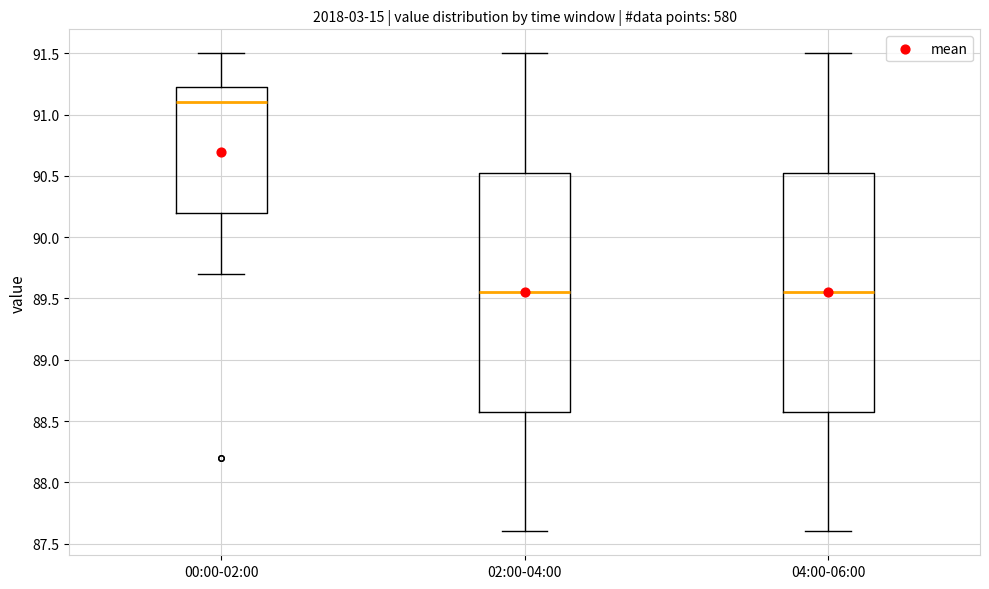

Reading left to right, read every box against the y-axis: the position of its median line, the range the box covers, and the ends of its whiskers. The values are not printed on the chart, so give them approximately, as read against the axis.

00:00-02:00: median 91.10, box 90.20 to 91.25, whiskers 89.70 to 91.50
02:00-04:00: median 89.55, box 88.60 to 90.55, whiskers 87.60 to 91.50
04:00-06:00: median 89.55, box 88.60 to 90.55, whiskers 87.60 to 91.50